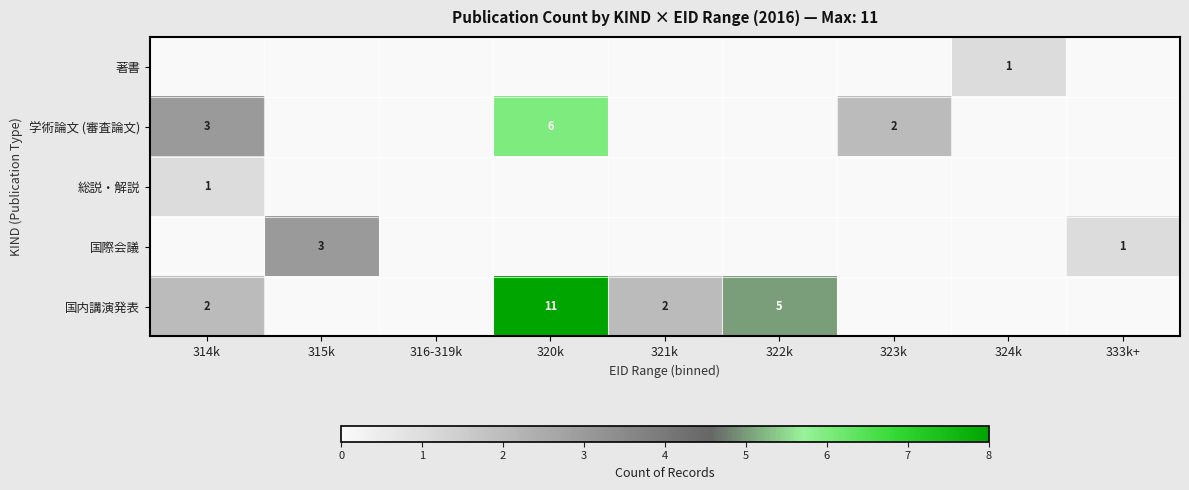

What is the total value across all series at 315k?

3